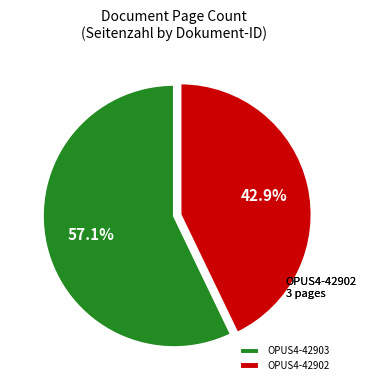

How many slices are in this pie chart?

2